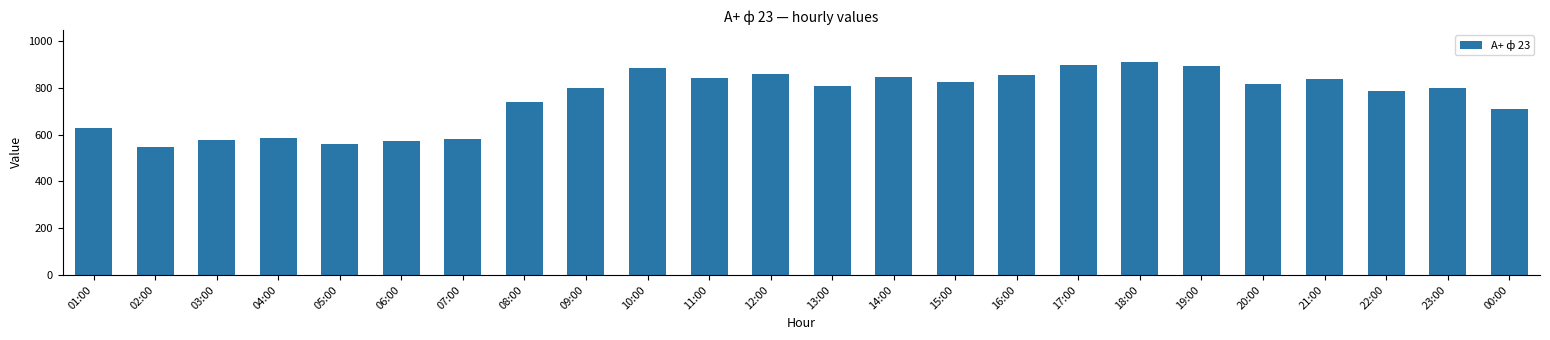

How many data points are above 807?

12